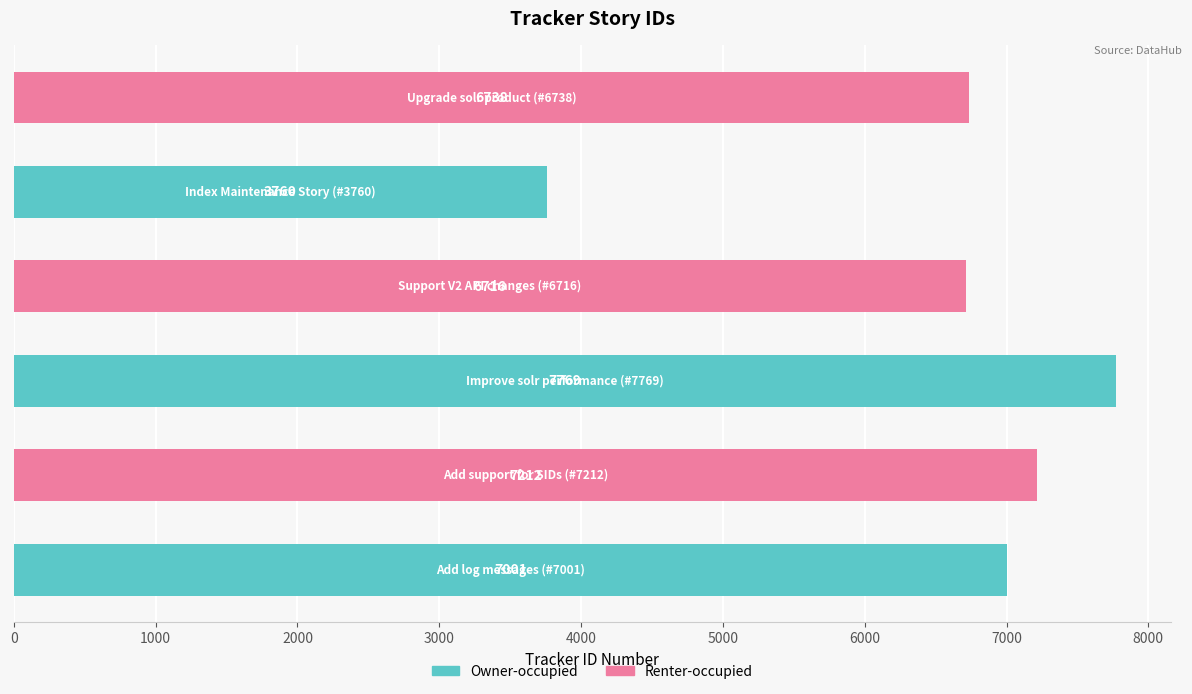

What is the sum of all values?

39196